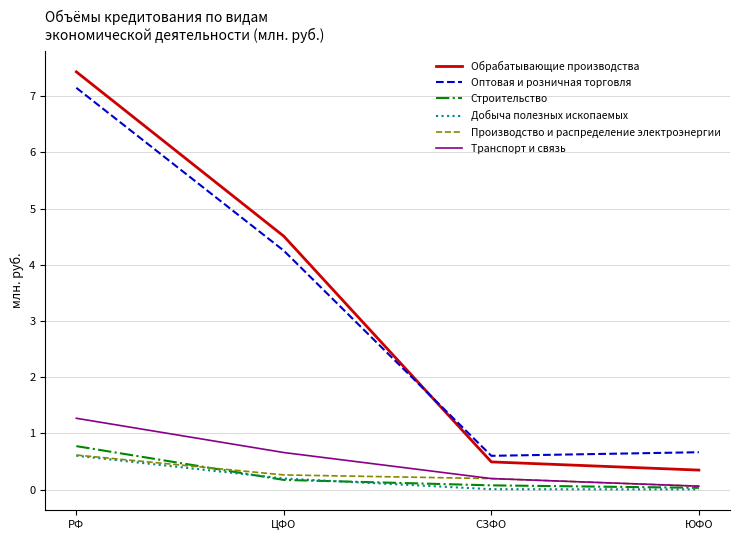

Which series has the widest spread of values?

Обрабатывающие производства